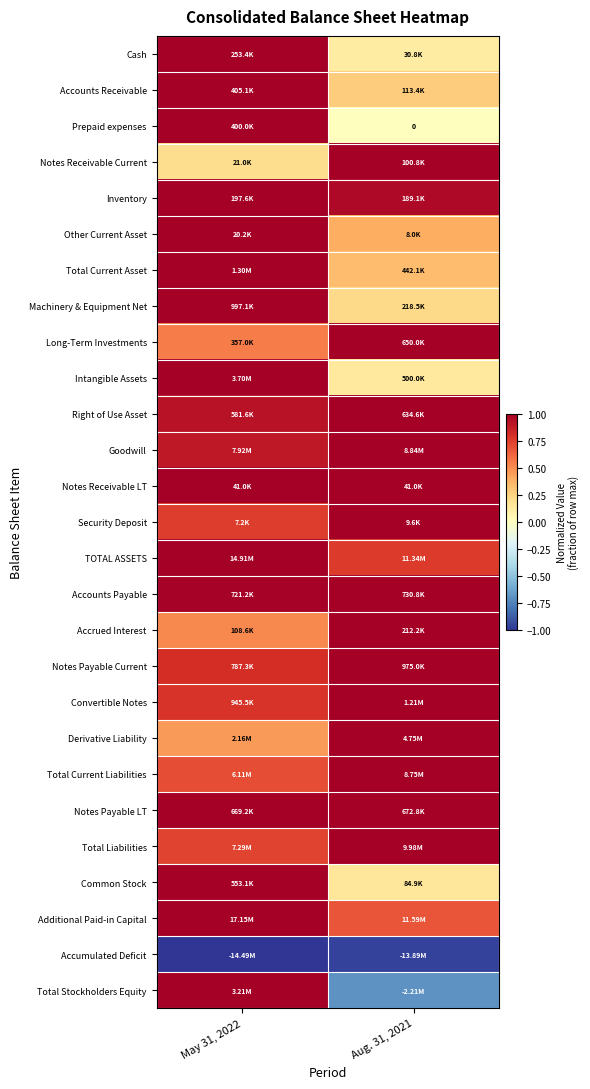

List the labels in order of Security Deposit value, largest first.

Aug. 31, 2021, May 31, 2022